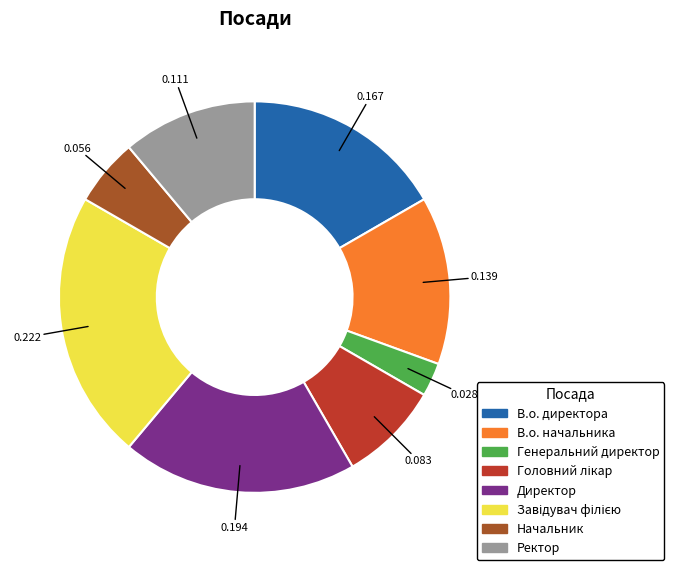

To the nearest percent, what is the average slice percentage?

12%